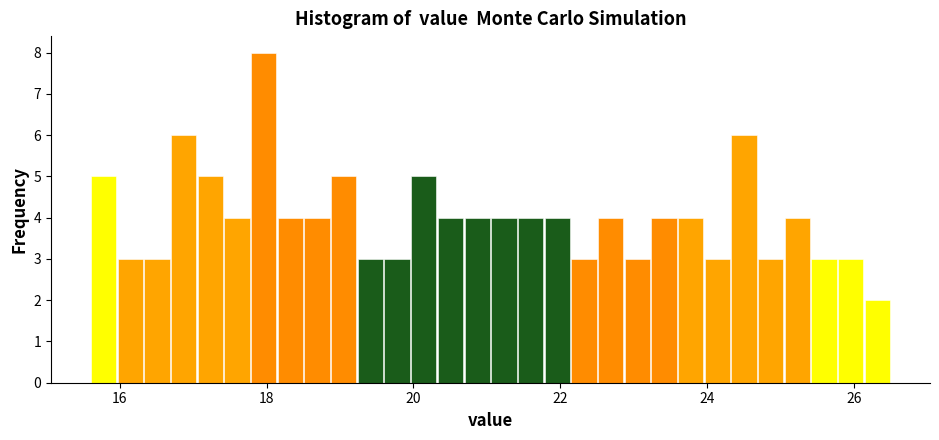

Around what value on the x-axis is the tallest bar? Give the approximate position of its centre, as read against the axis.

18.0